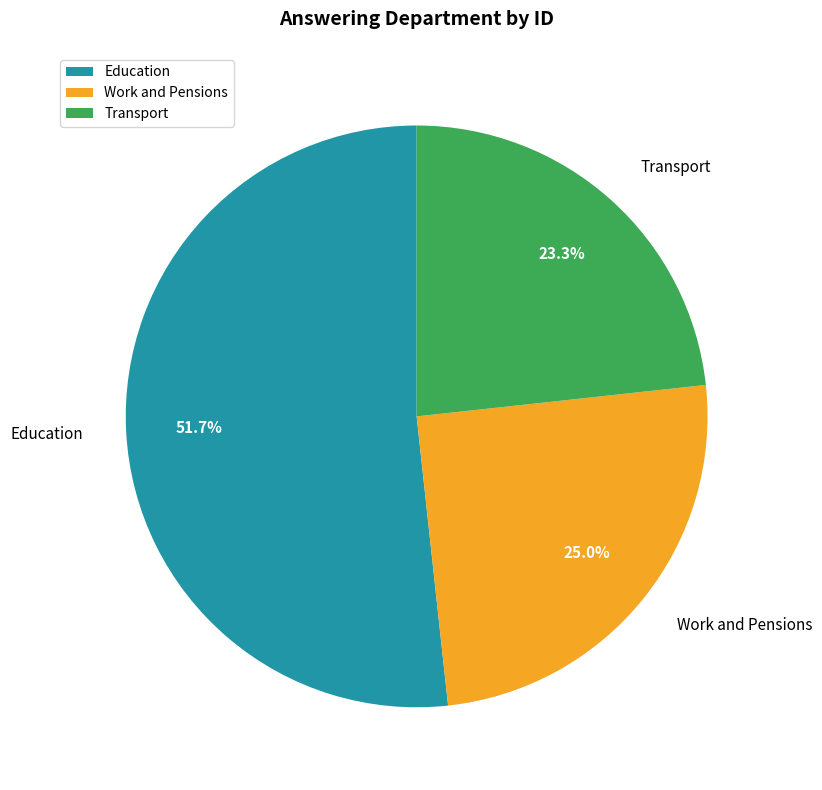

How many segments does this pie chart have?

3